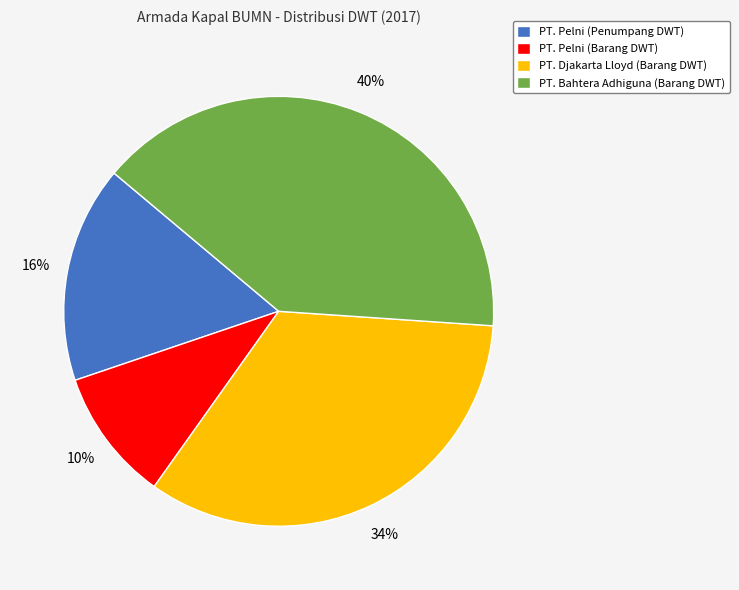

To the nearest percent, what is the difference between the largest and smallest slice percentages?

30%